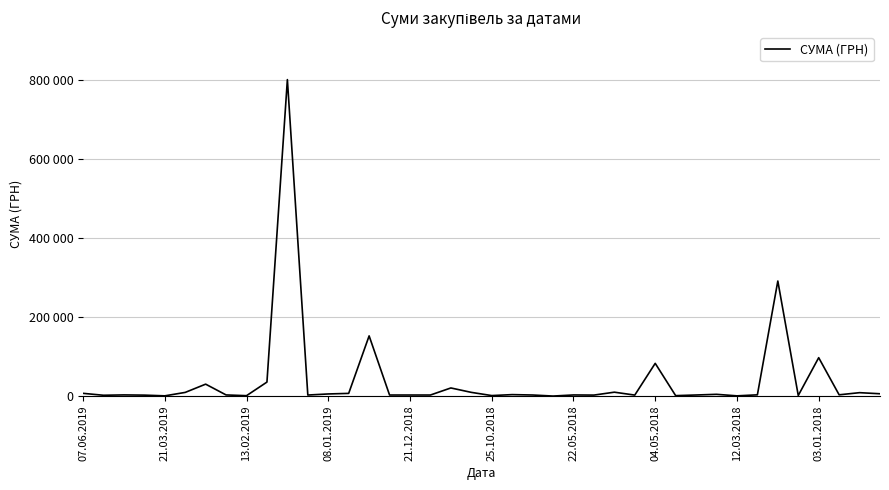

How many interior local peaks (higher than both neighbors) does the data have?

13